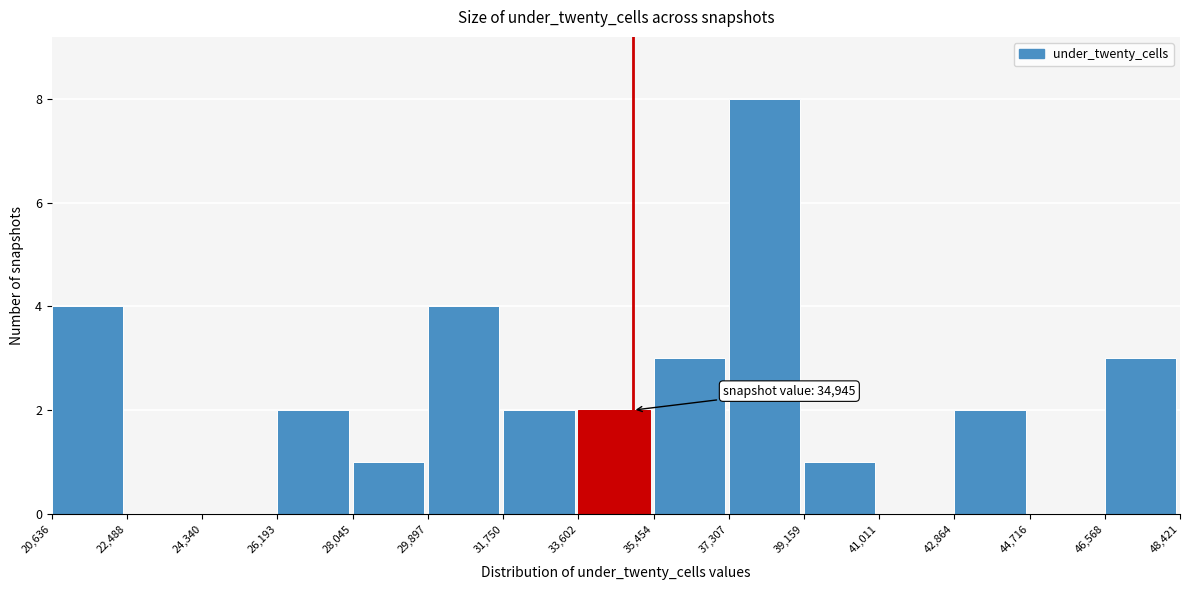

Which range on the x-axis has the tallest bar?

37,307 to 39,159